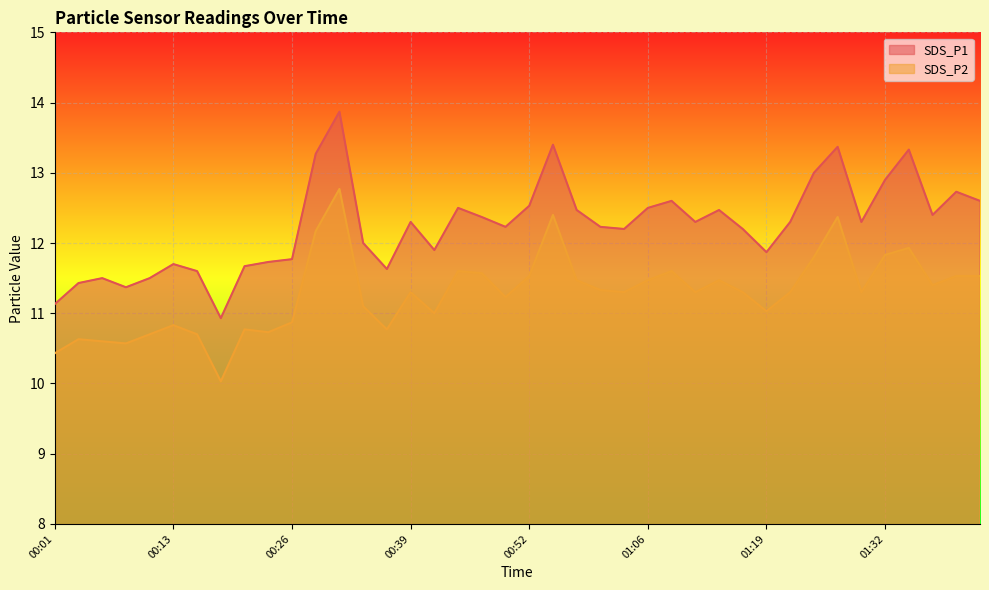

The SDS_P1 series shows 3.2 at 01:08. True or false?

False